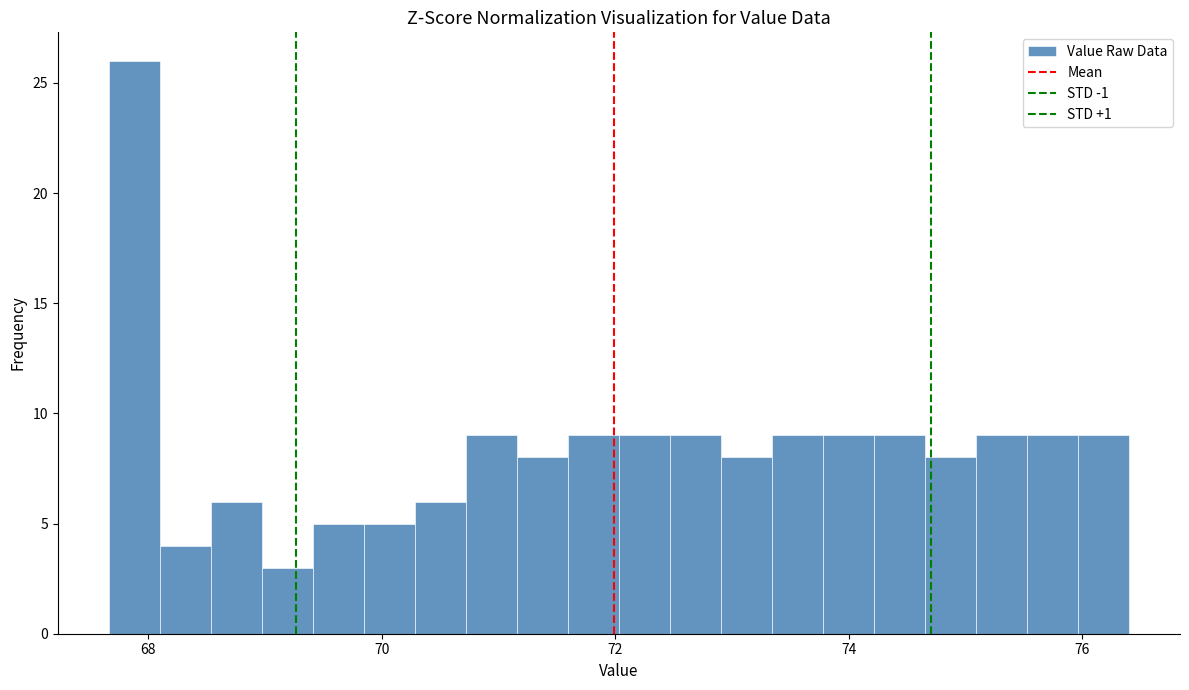

Read against the x-axis, roughly where is the centre of the tallest bar?

67.8